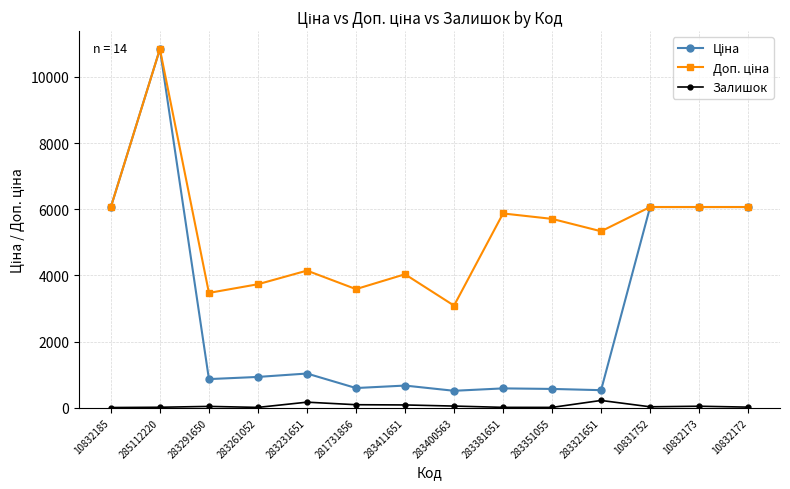

Is it true that Залишок equals 53.0 at 283400563?

True